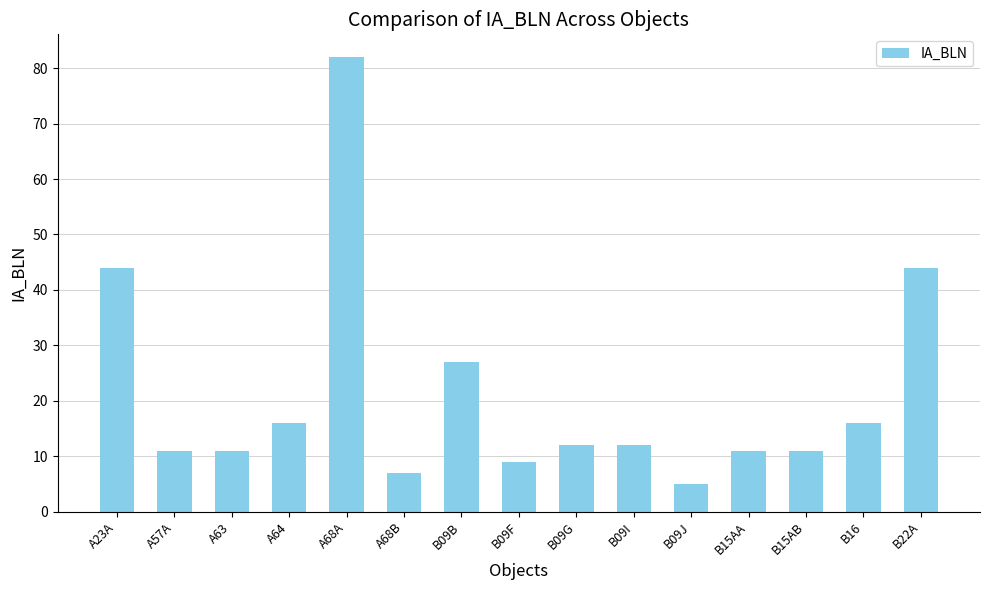

What is the average value?

21